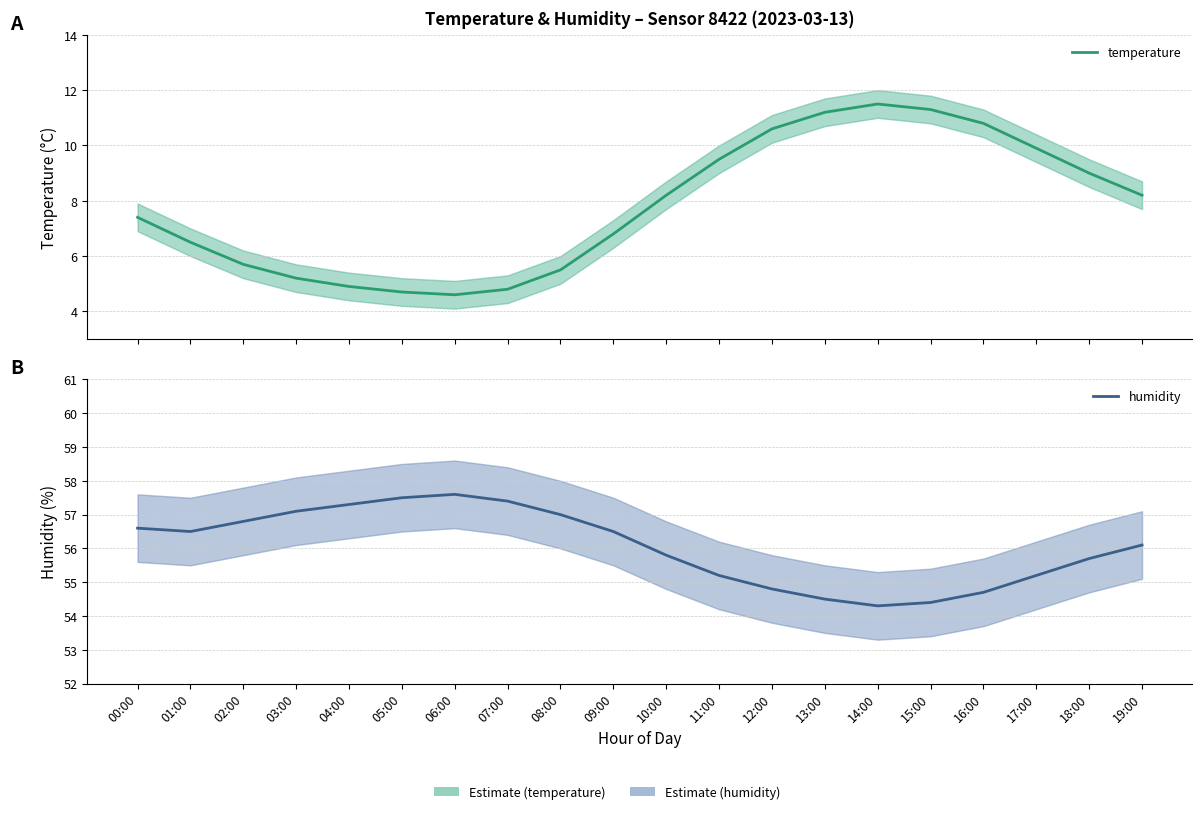

Read the temperature value at 11:00.

9.5